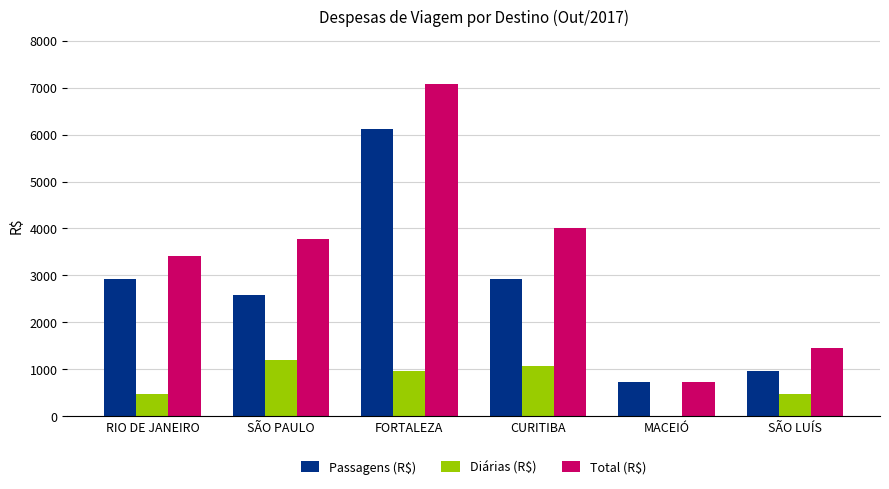

Which series has the largest total across all categories?

Total (R$)